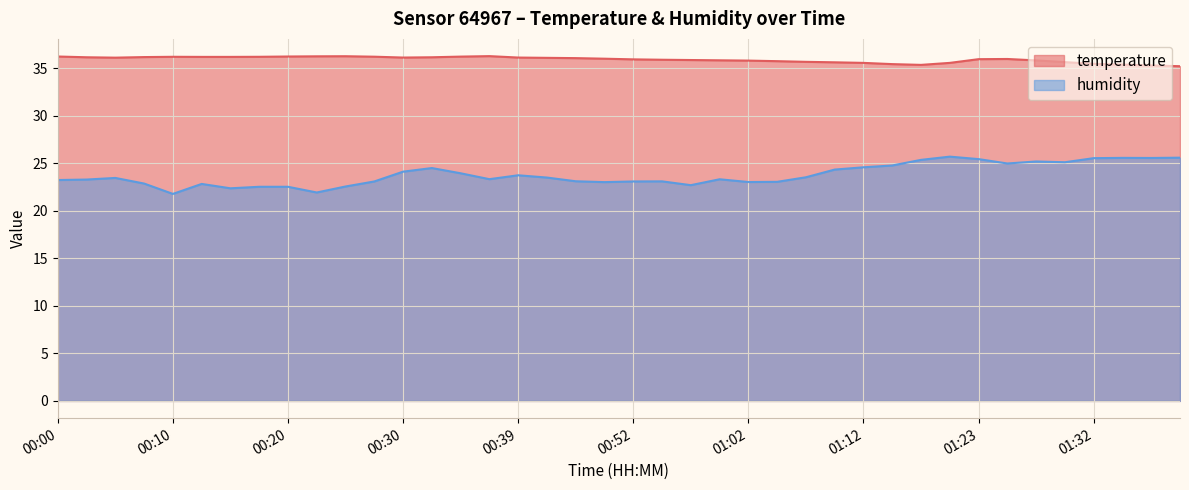

Where does the humidity series first go above 23?

00:00